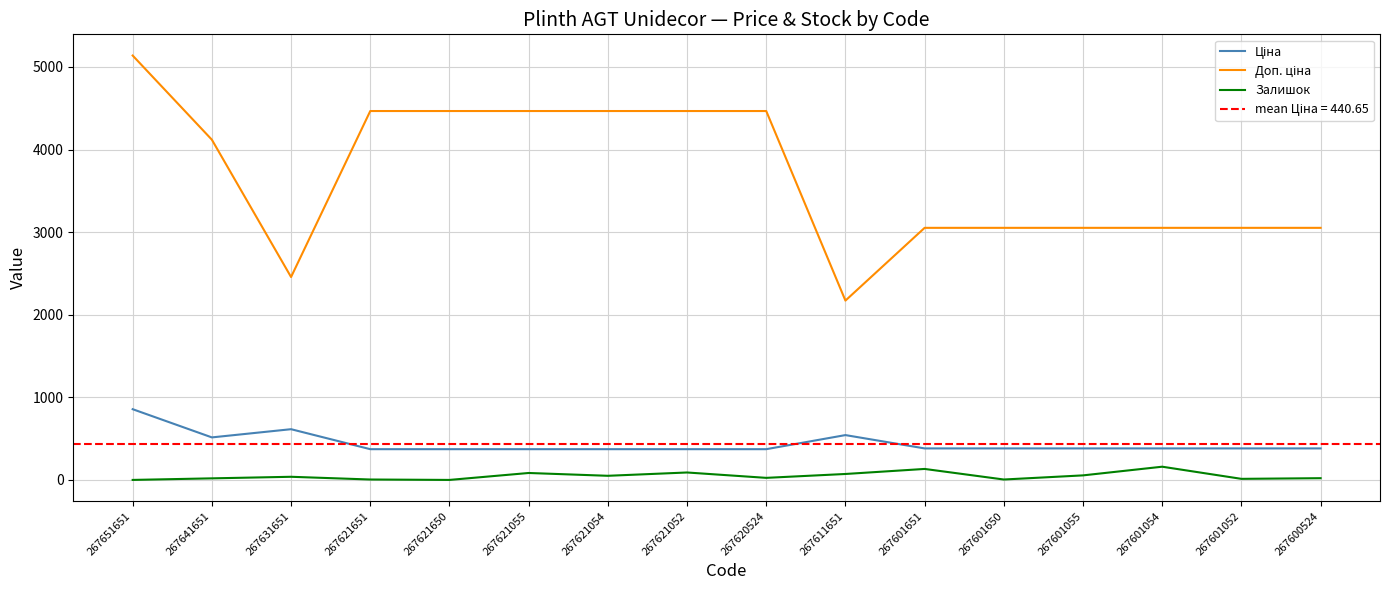

Is the value of Доп. ціна at 267601055 greater than the value of Залишок at 267621055?

Yes